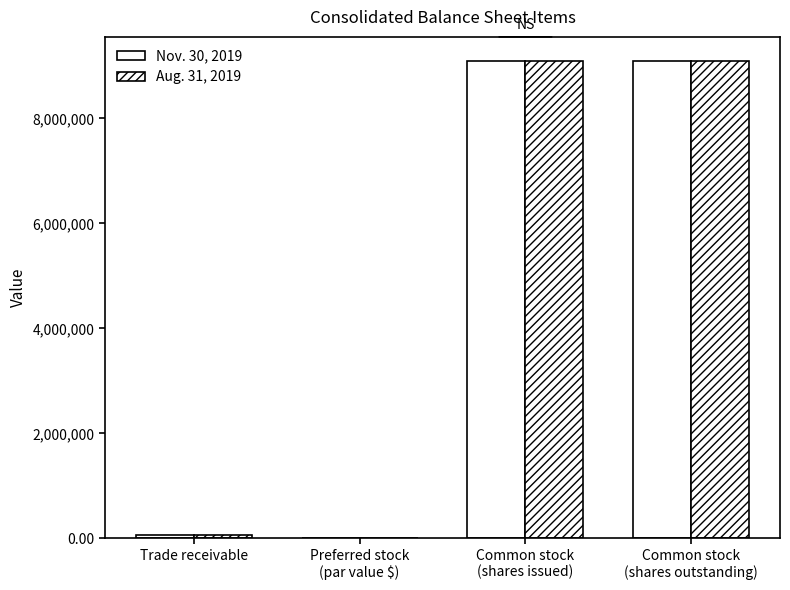

How many distinct data groups are displayed?

2